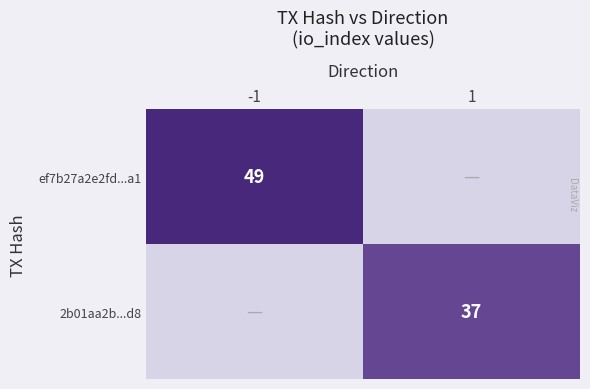

True or false: ef7b27a2e2fd...a1 has a value of 85 at -1.

False